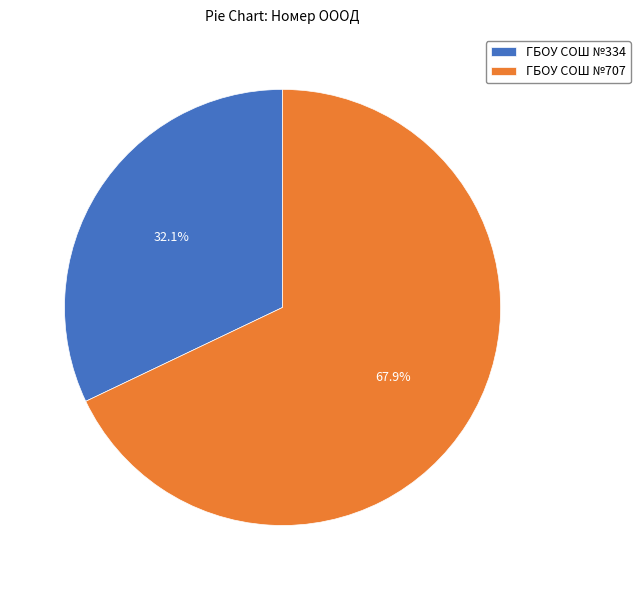

Which has a higher value, ГБОУ СОШ №334 or ГБОУ СОШ №707?

ГБОУ СОШ №707